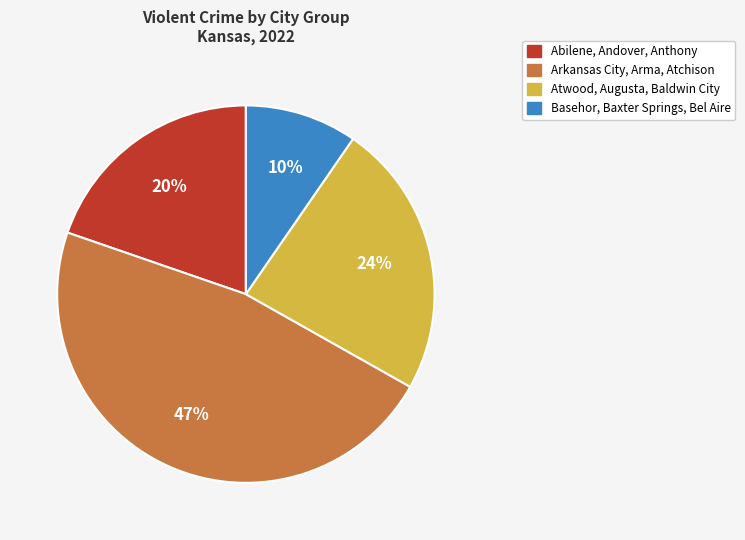

To the nearest percent, what is the difference between the largest and smallest slice percentages?

37%